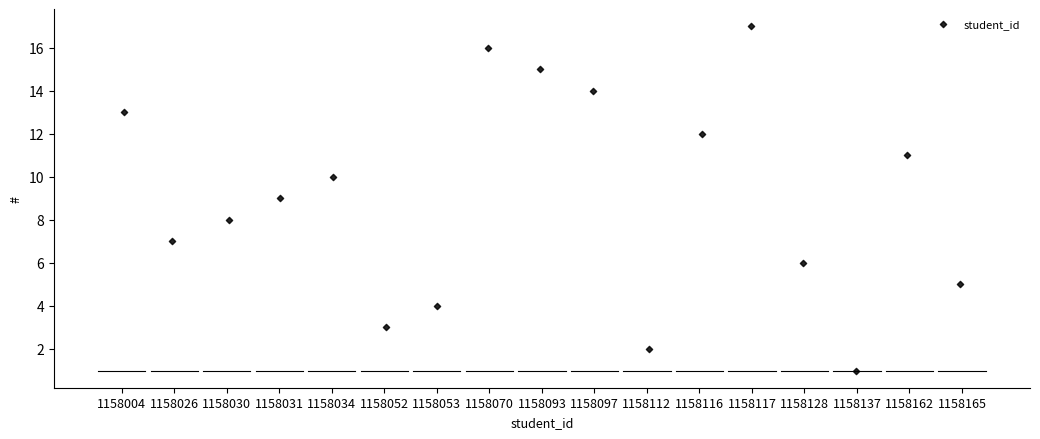

What is the range of Y values (max minus min)?

16